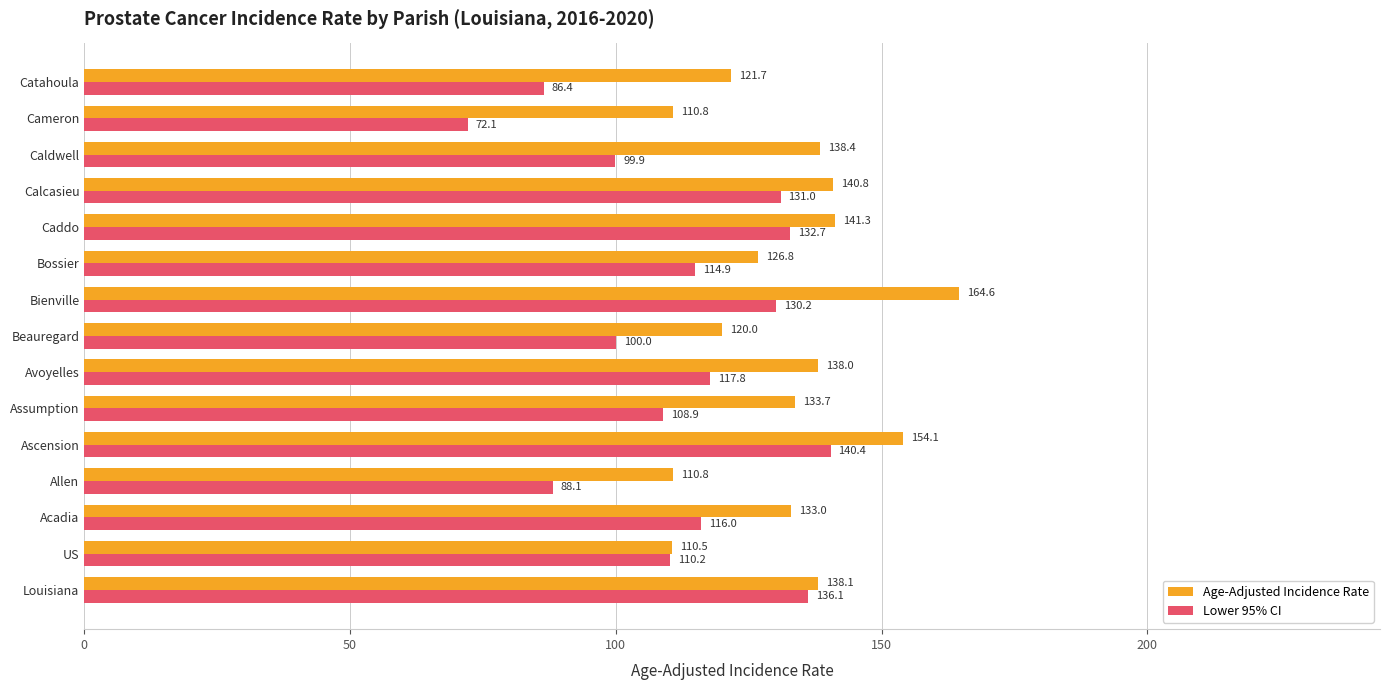

What is the total value across all series at Bossier?

241.7